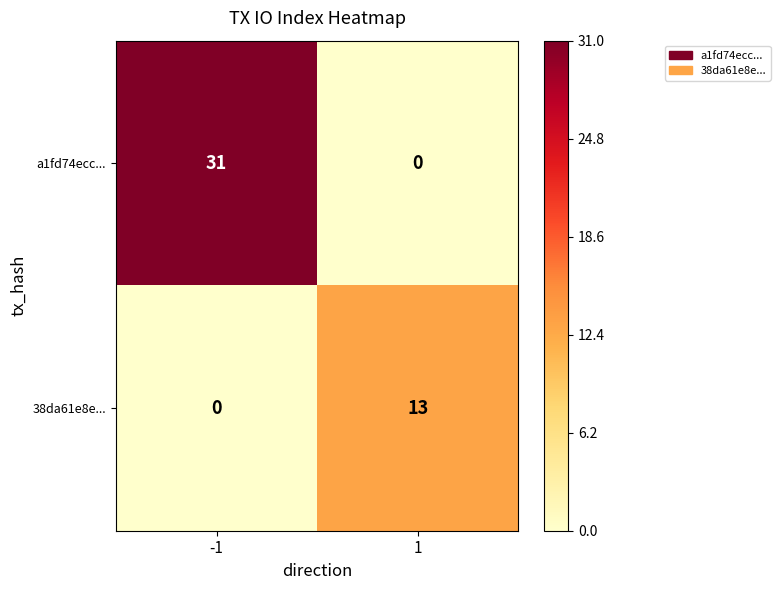

Which series has the widest spread of values?

a1fd74ecc...